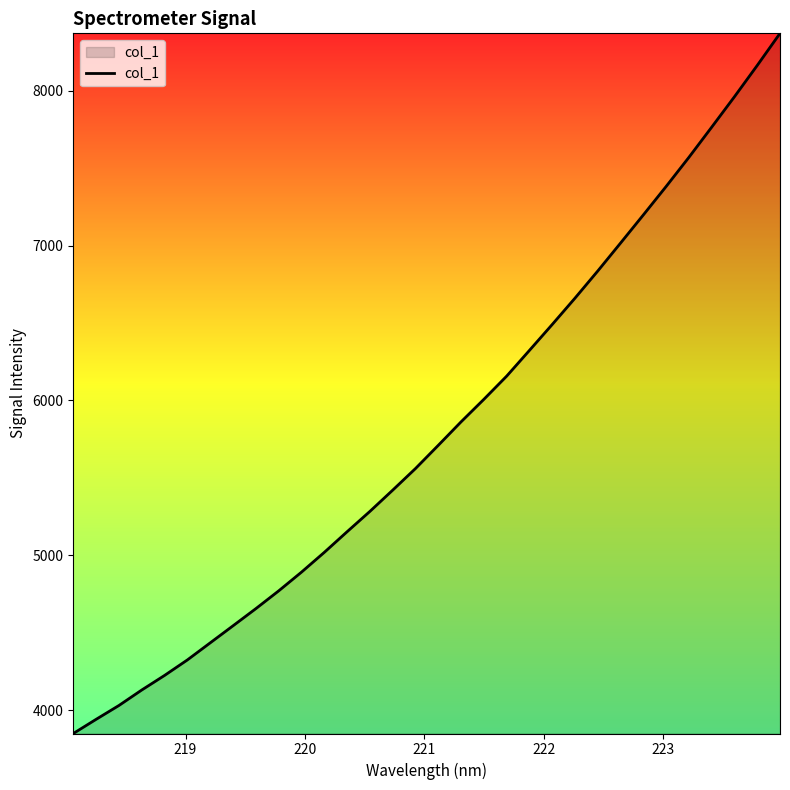

Does the chart display data point markers on the line(s)?

No